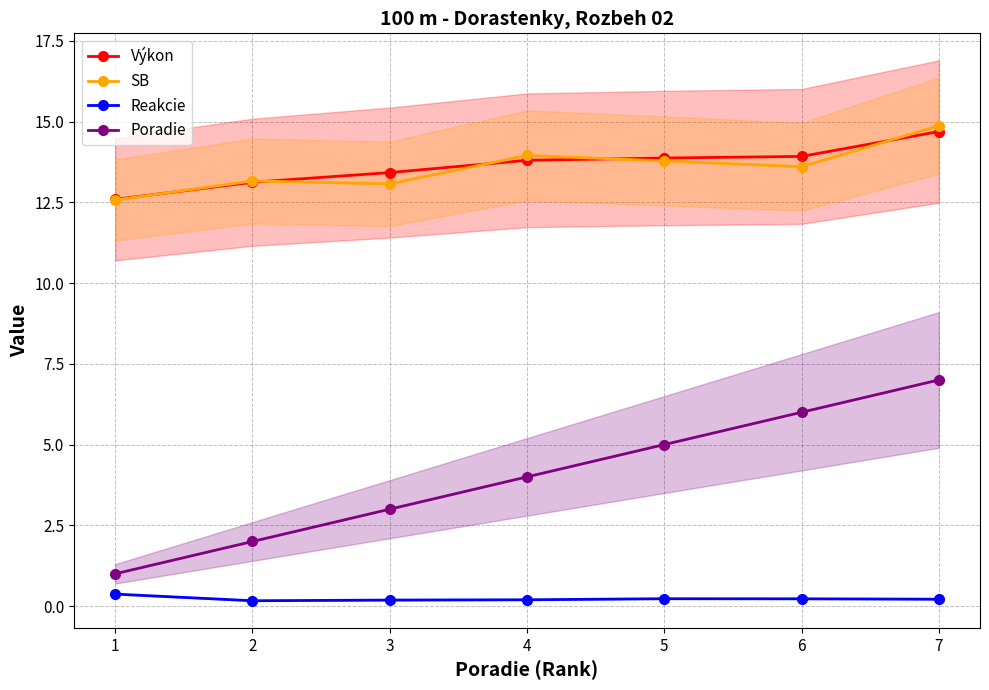

At 3, list the series in order from smallest to largest.

Reakcie, Poradie, SB, Výkon